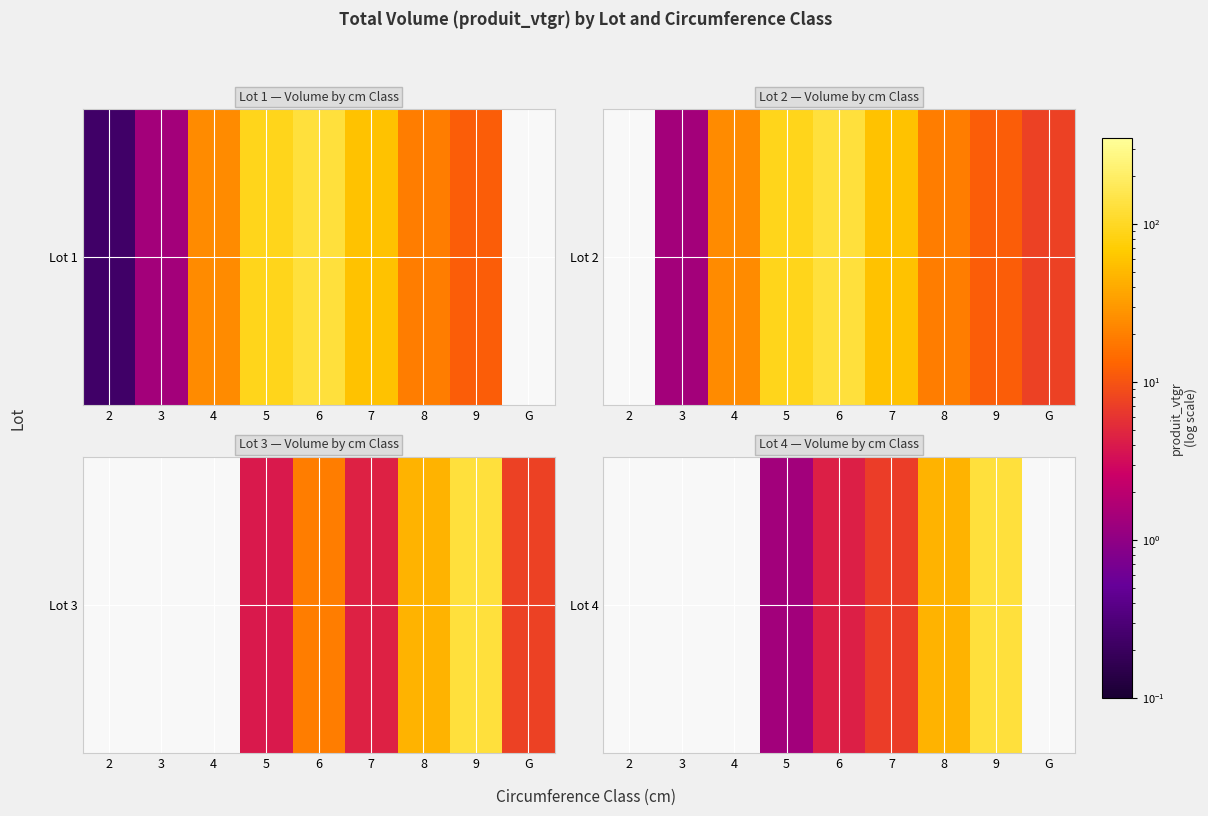

The value at 8 is 22.8. True or false?

False